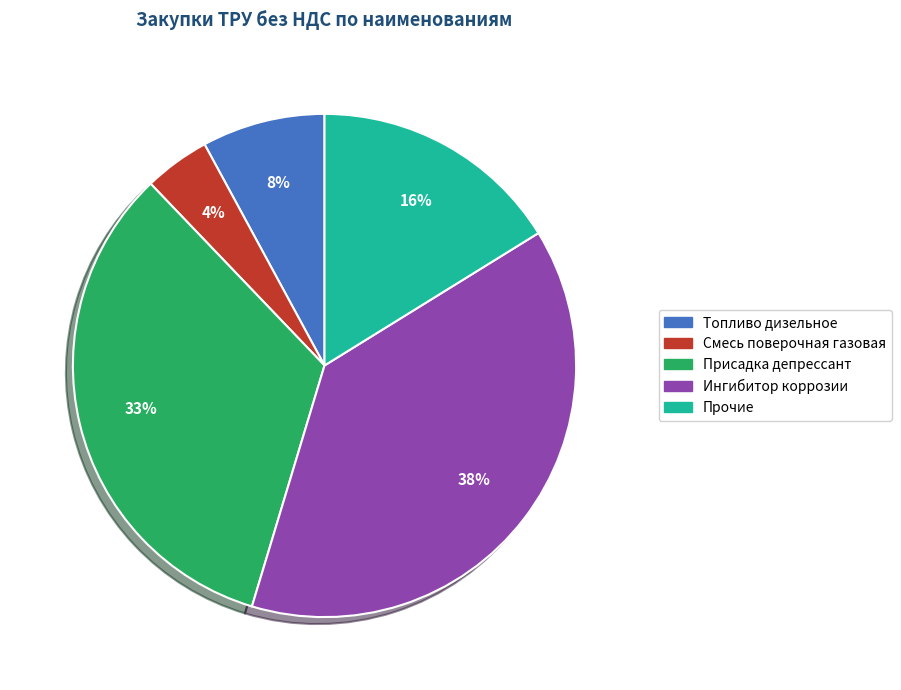

Is there any slice that represents more than half of the pie?

No